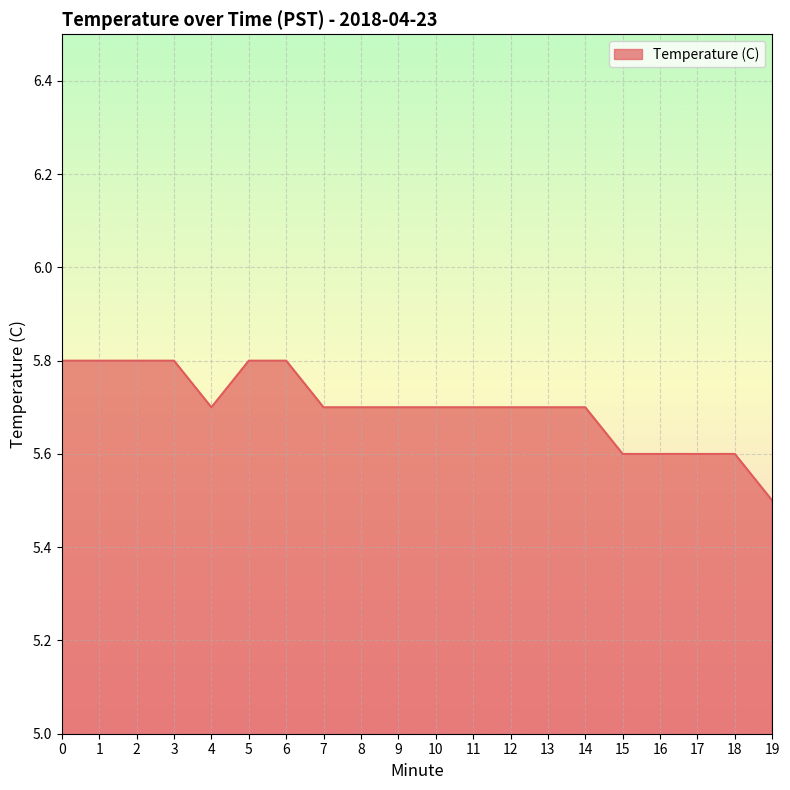

What is the ratio of the value at 3 to the value at 10?

1.0